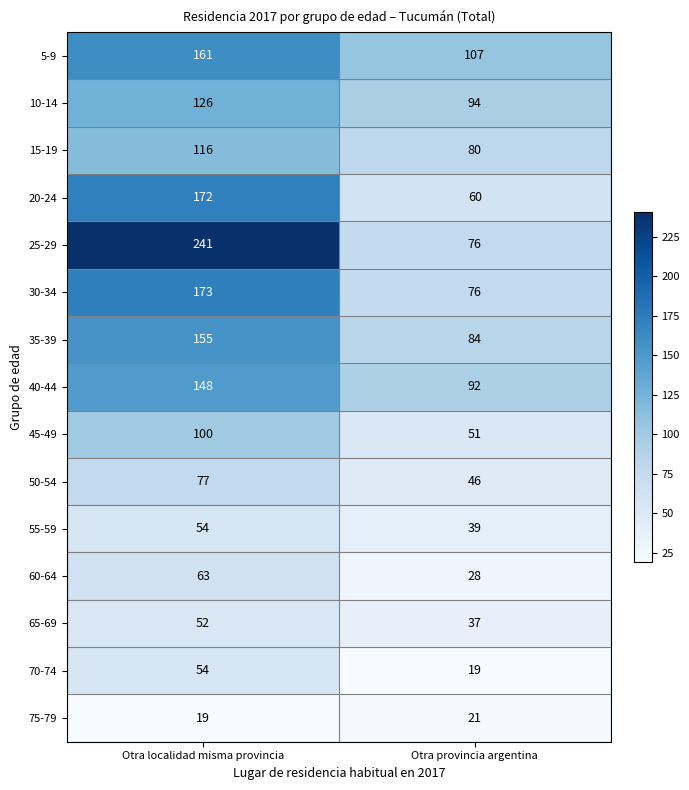

Which series has the largest range (max minus min)?

25-29